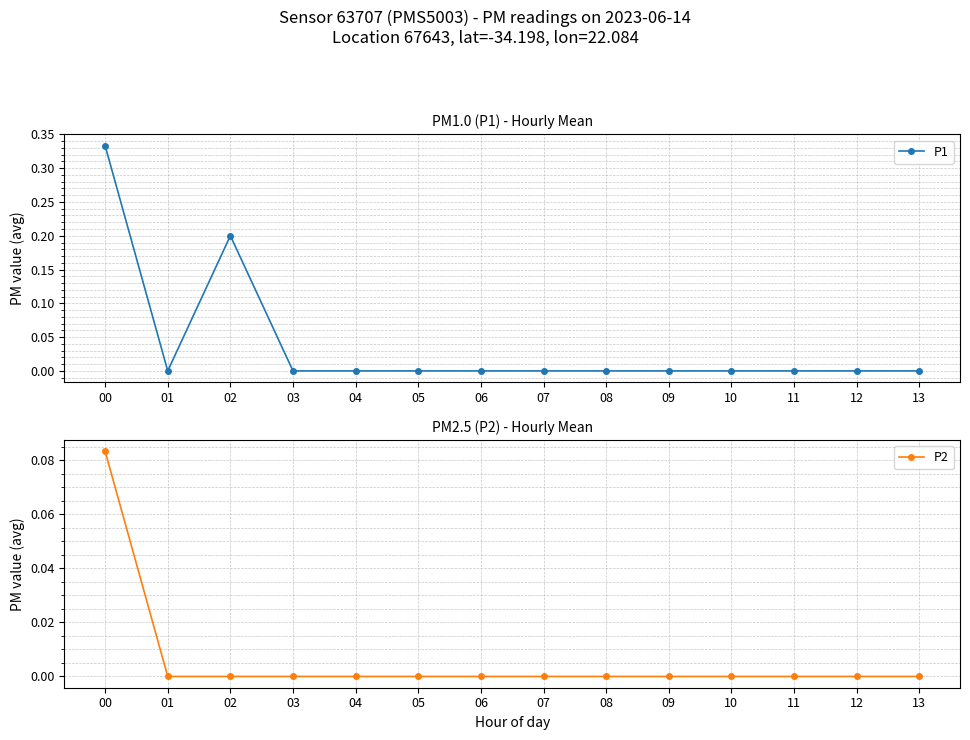

True or false: P2 and P1 intersect in this chart.

False